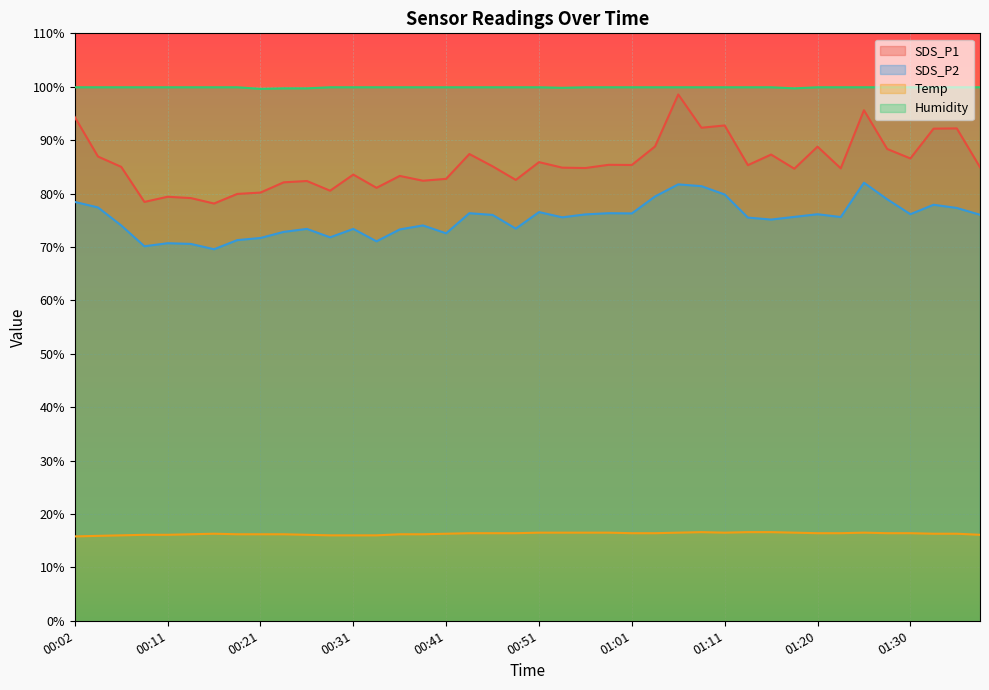

Is it true that SDS_P2 equals 76.0 at 00:46?

True